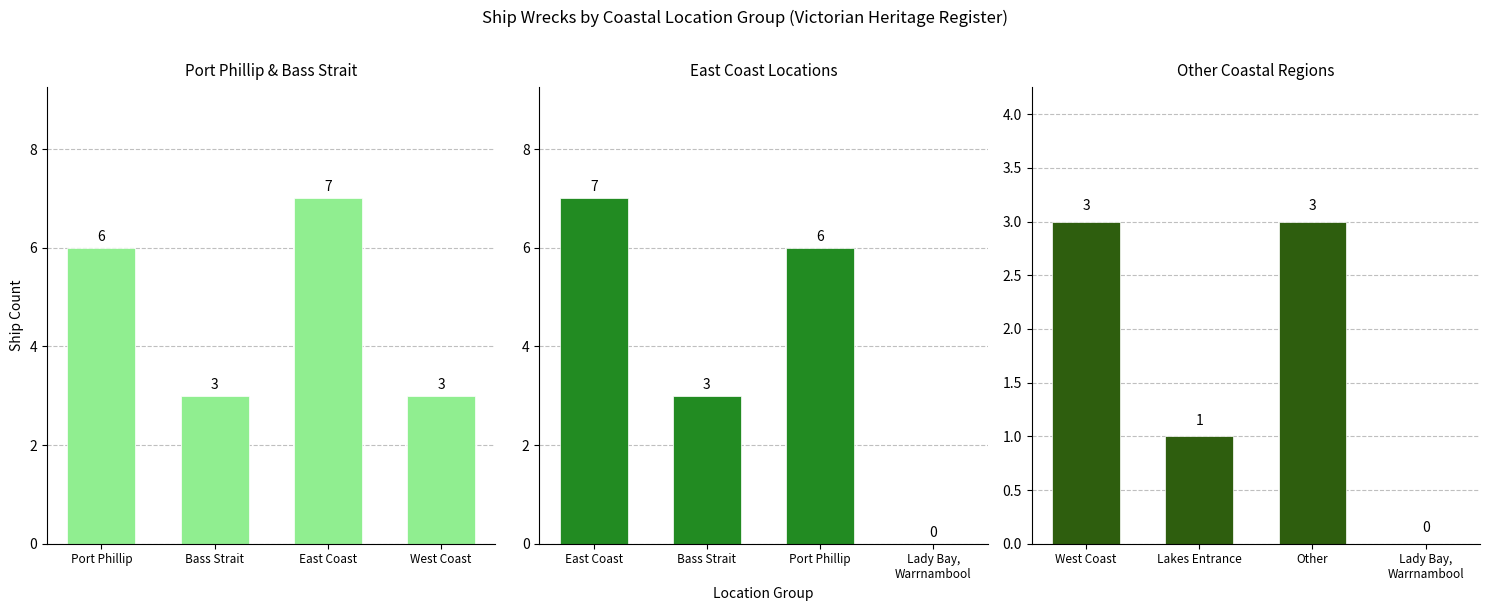

The value of Port Phillip & Bass Strait at Bass Strait is 3. True or false?

True